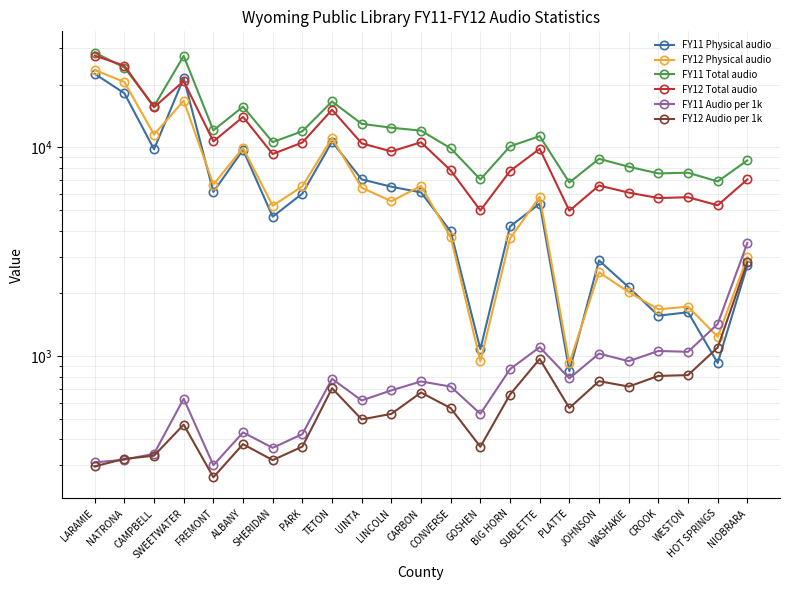

At which label is FY11 Total audio closest to 17633?

TETON